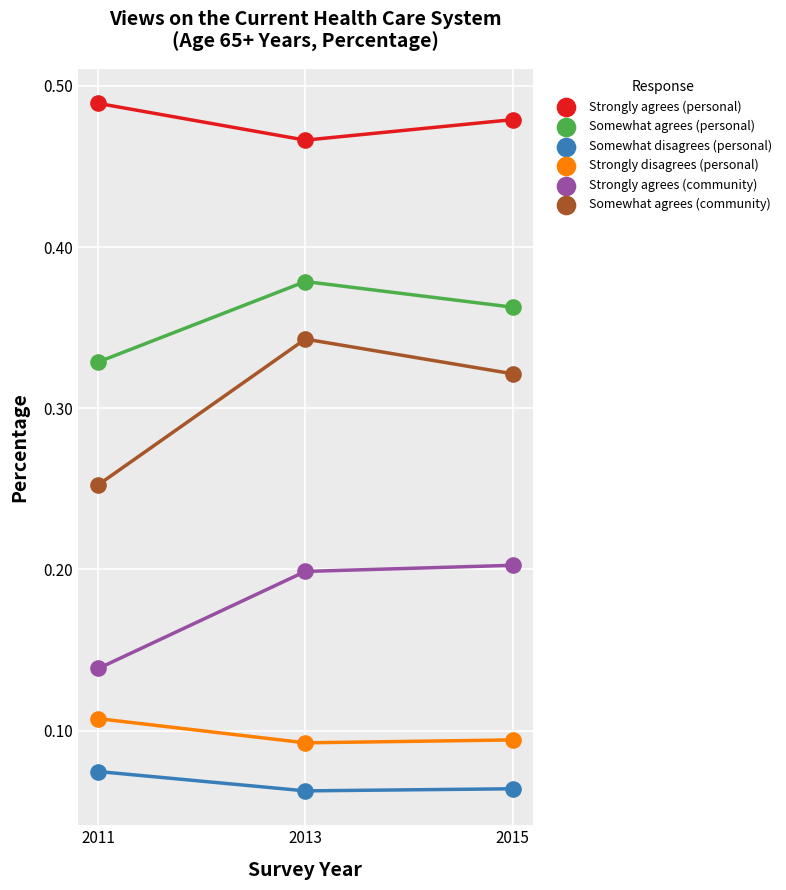

Which series reaches the maximum Y coordinate?

Strongly agrees (personal)